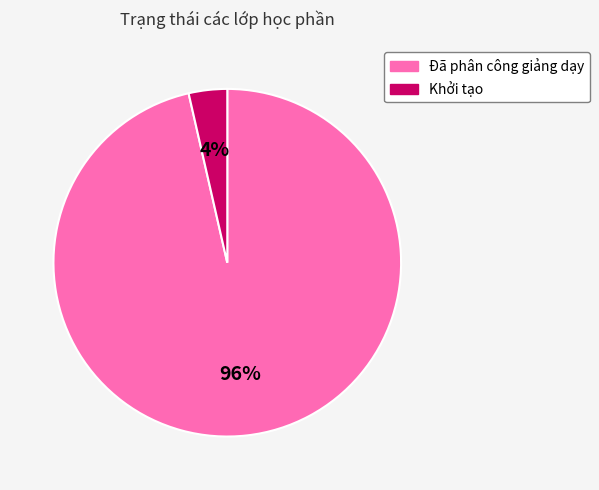

How many segments does this pie chart have?

2